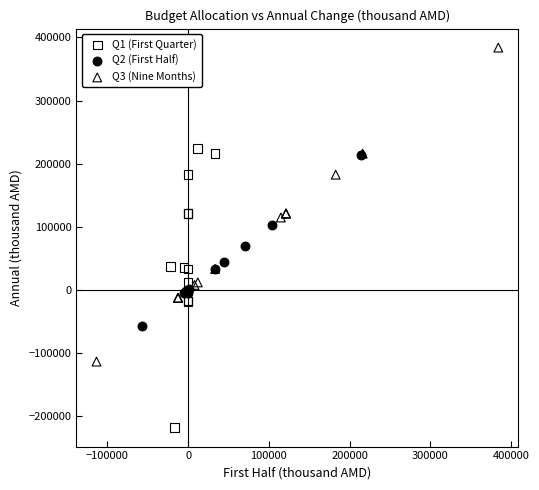

Which series contains the highest Y value?

Q3 (Nine Months)